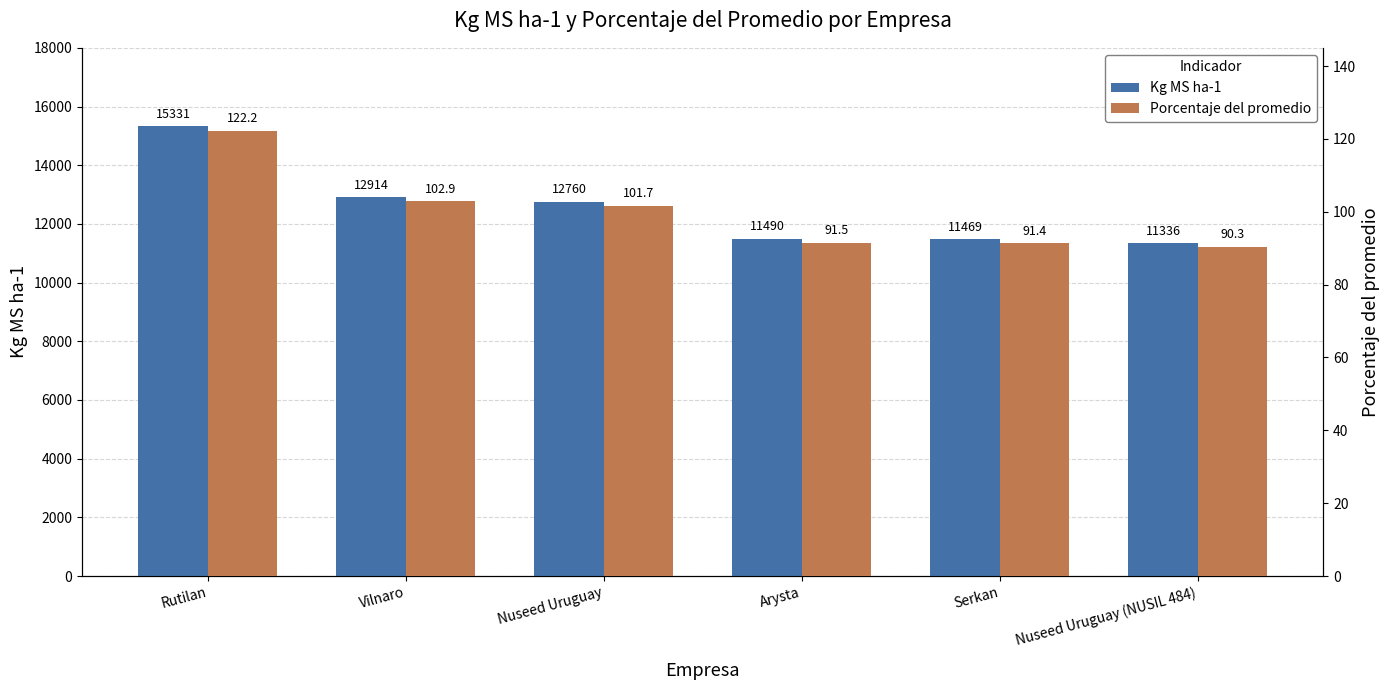

What is the sum of the Porcentaje del promedio values at Vilnaro and Arysta?

194.4